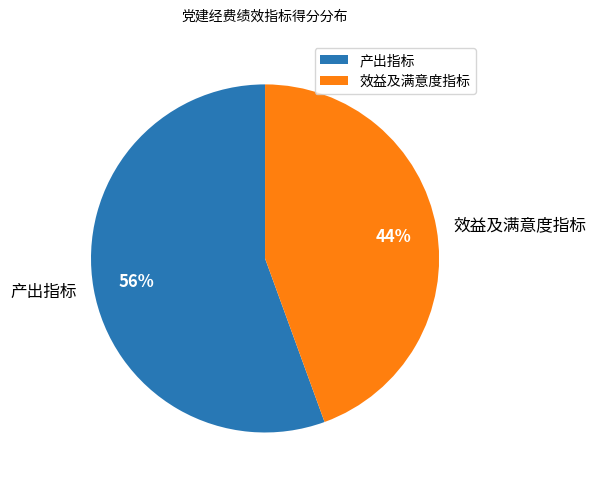

Which category has the smallest portion of the pie?

效益及满意度指标